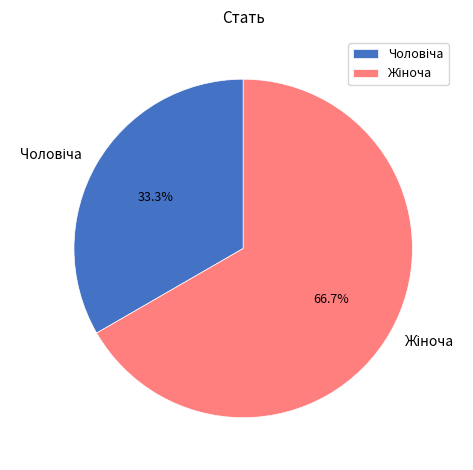

Is there any slice that represents more than half of the pie?

Yes